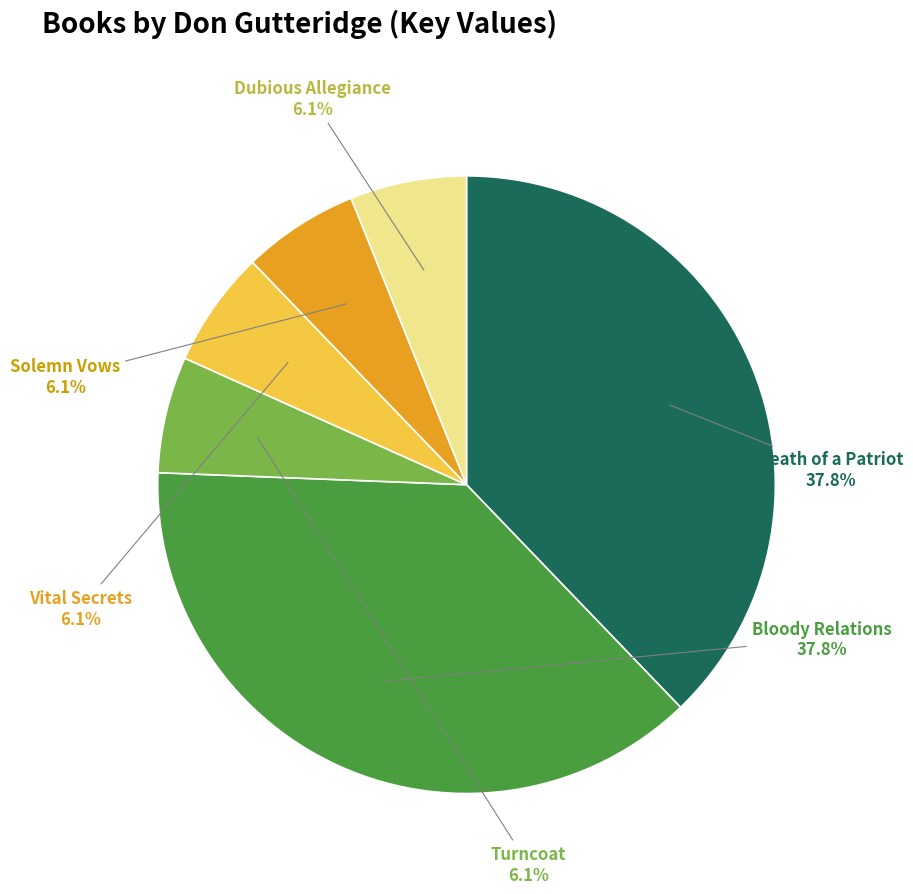

Is it true that Turncoat is 6% of the pie?

True